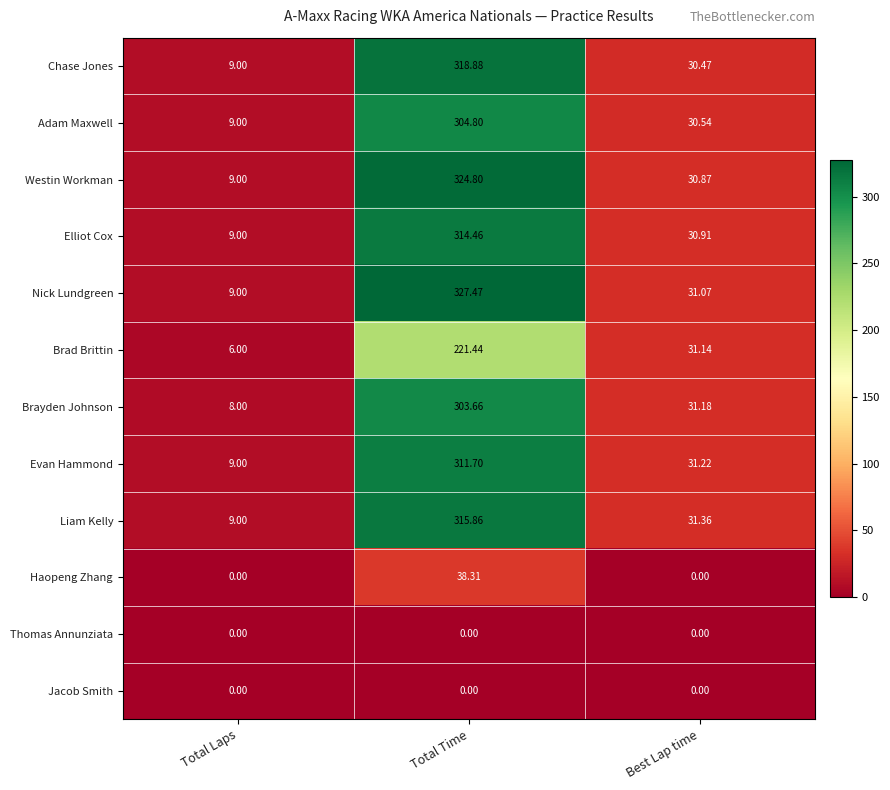

Where is Nick Lundgreen nearest to the value 168?

Best Lap time